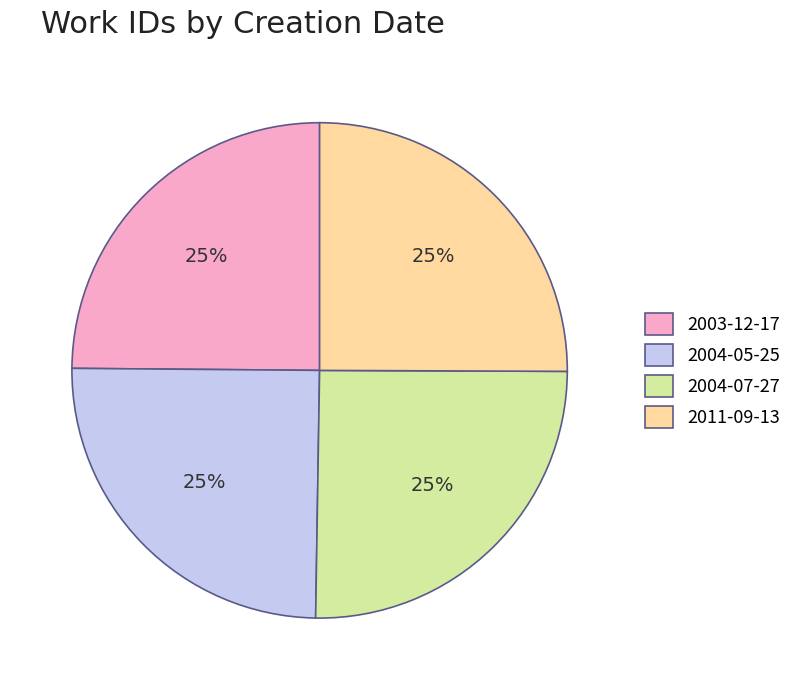

To the nearest percent, what is the combined percentage of 2004-07-27 and 2004-05-25?

50%